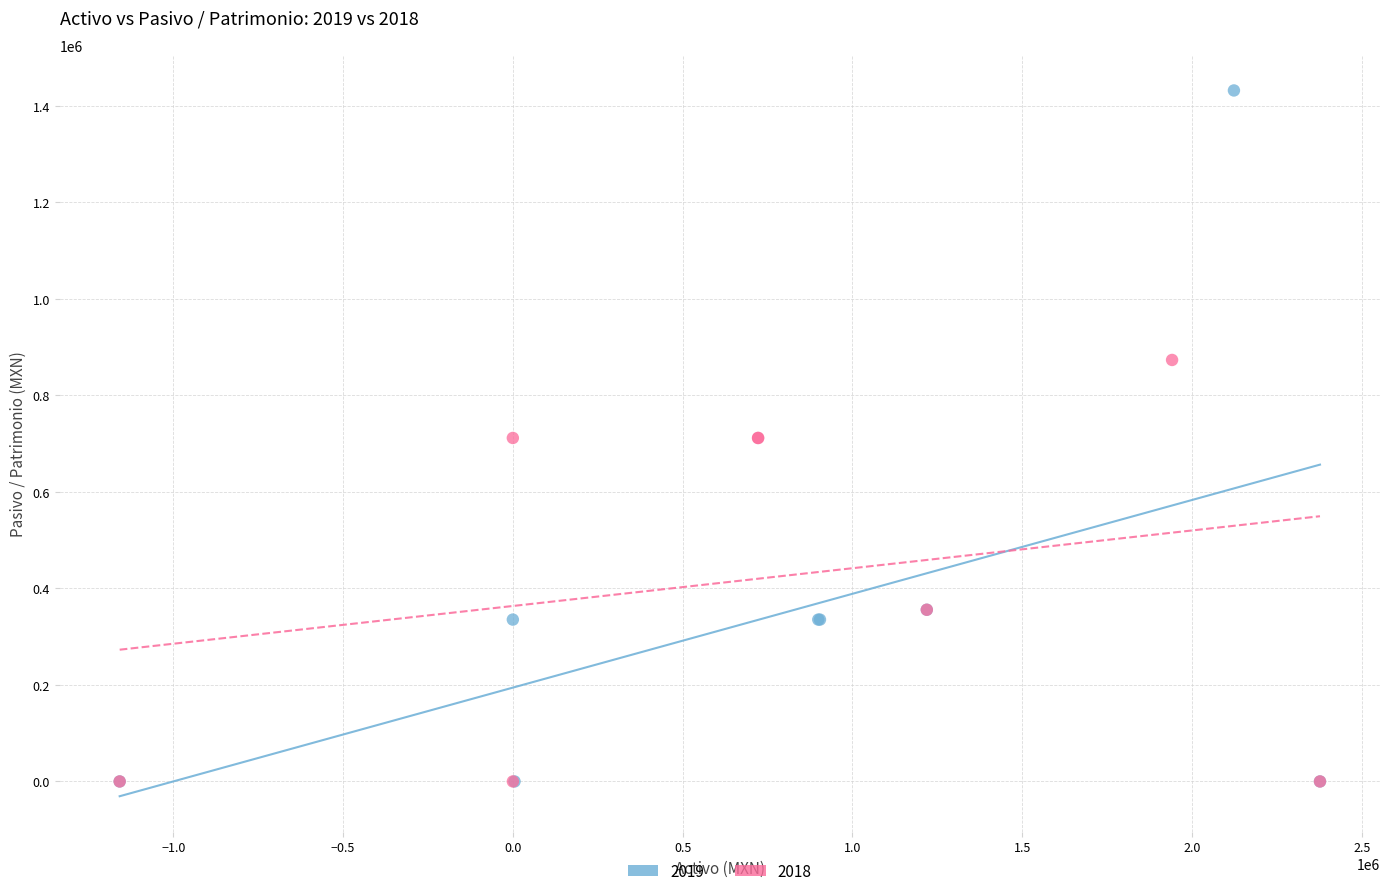

What are all the series names shown in the legend?

2019, 2018